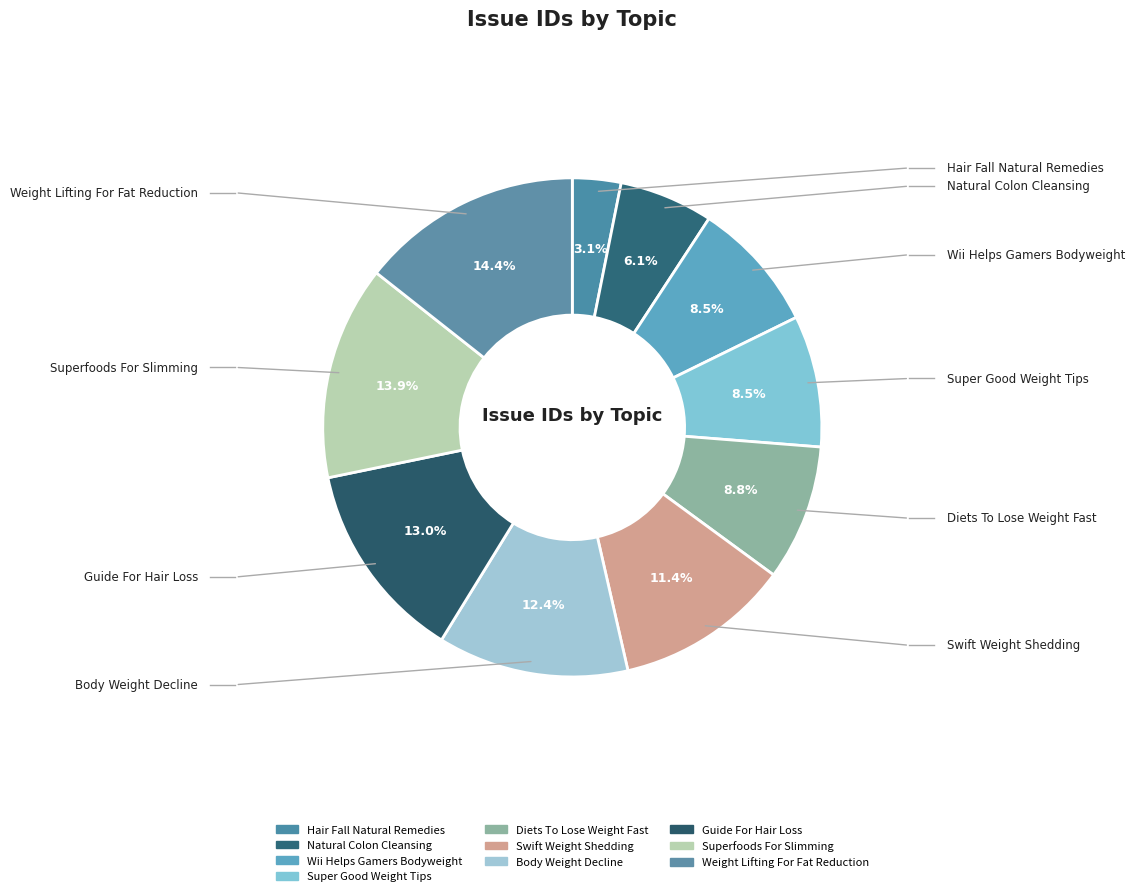

The Body Weight Decline slice represents 1% of the pie. True or false?

False